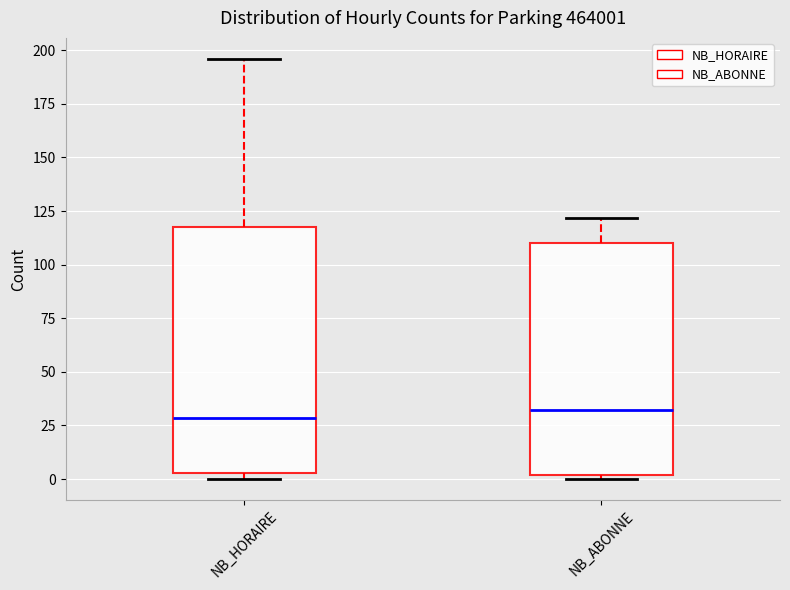

Reading left to right, transcribe this box plot: for each box, give where its median line is, the range the box spans, and where its two whiskers end, as read against the y-axis. The values are not printed on the chart, so give them approximately, as read against the axis.

NB_HORAIRE: median 30, box 5 to 120, whiskers 0 to 195
NB_ABONNE: median 30, box 0 to 110, whiskers 0 (just below the box's lower edge) to 120